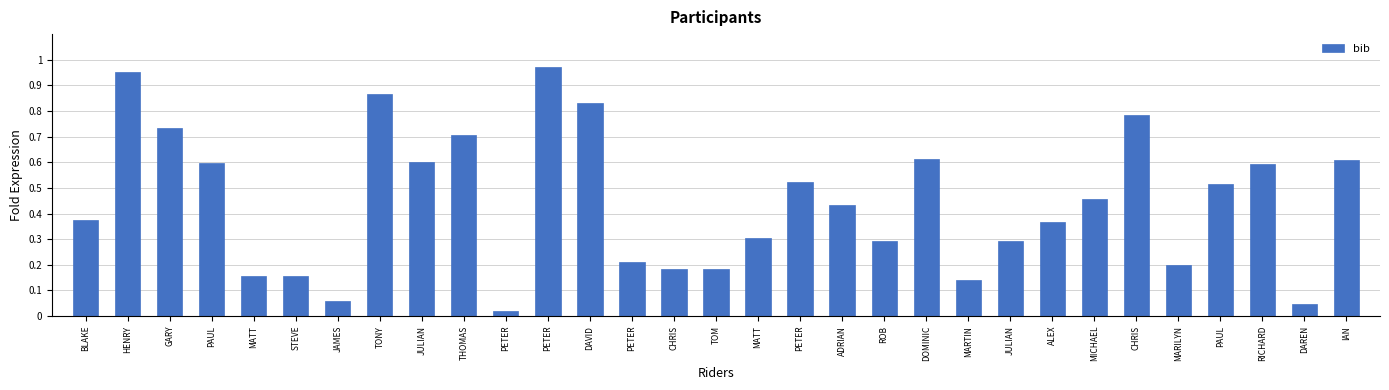

Count the number of data series in this chart.

1